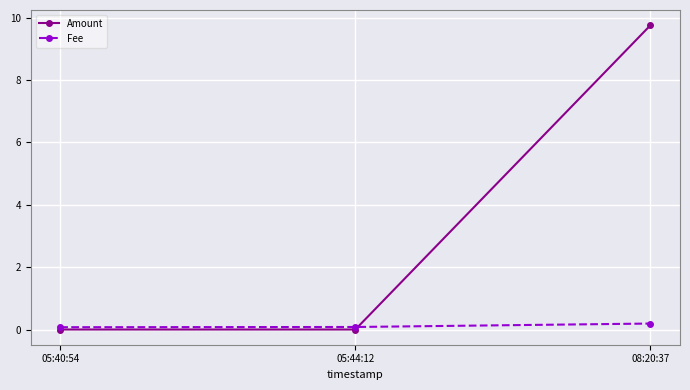

What are all the series names shown in the legend?

Amount, Fee